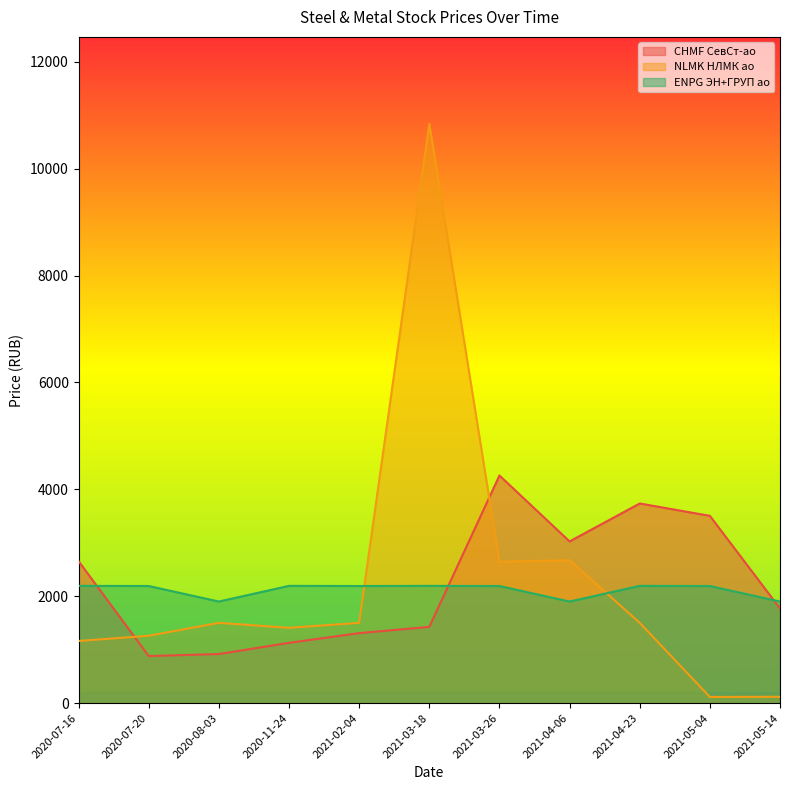

True or false: ENPG ЭН+ГРУП ао and CHMF СевСт-ао cross at least once.

True